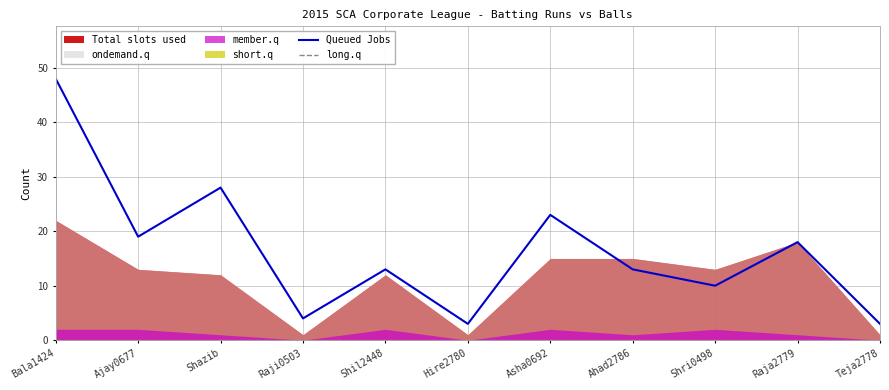

The Queued Jobs series shows 19 at Ajay0677. True or false?

True